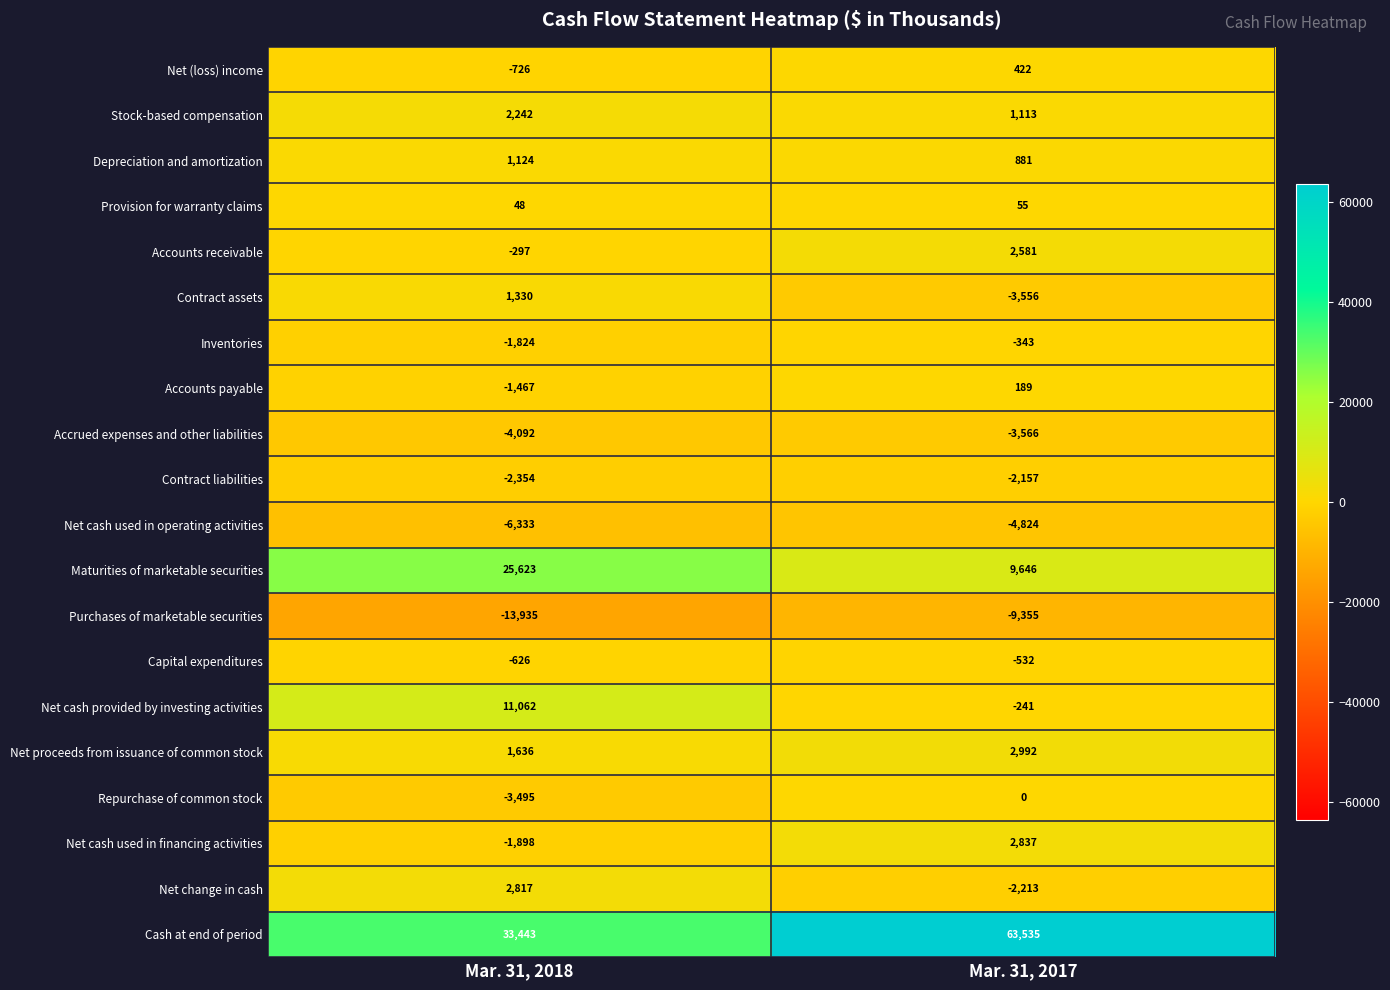

What is the spread (max minus min) of values at Mar. 31, 2018?

47378